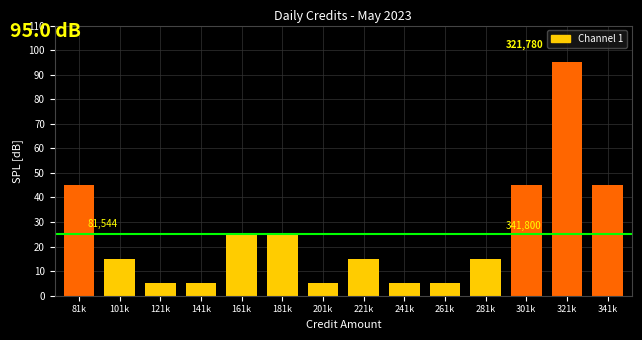

Reading left to right, what are all the values shown in this chart?

81k=45	101k=15	121k=5	141k=5	161k=25	181k=25	201k=5	221k=15	241k=5	261k=5	281k=15	301k=45	321k=95	341k=45